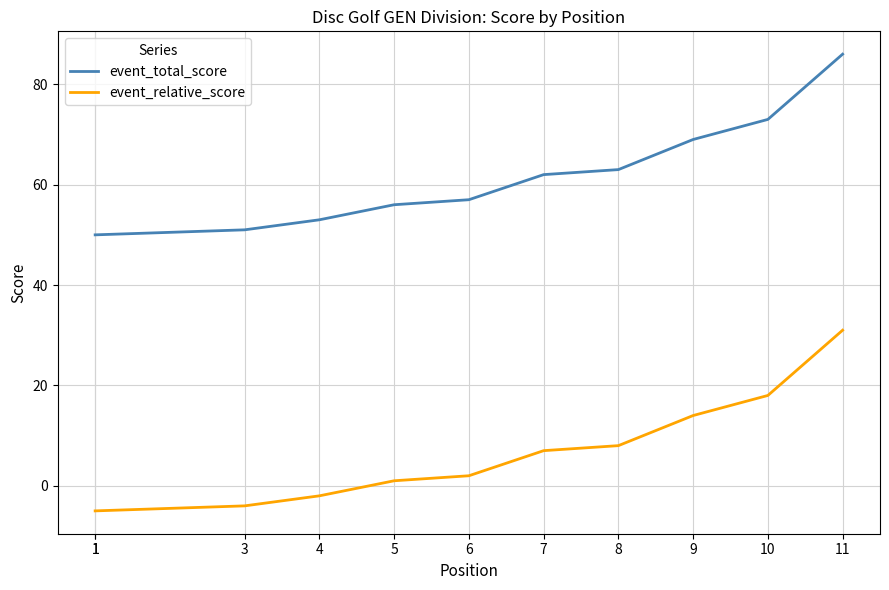

List the series in order of their peak value, highest first.

event_total_score, event_relative_score